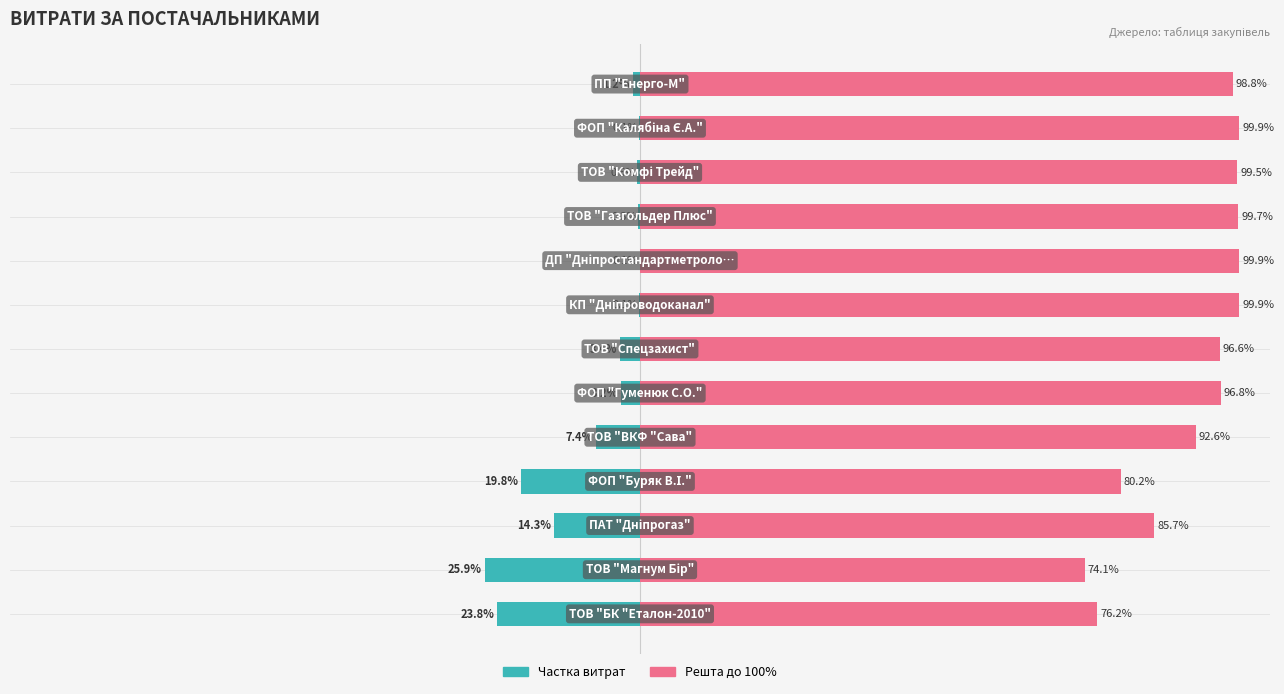

Which series has the largest total across all categories?

Решта